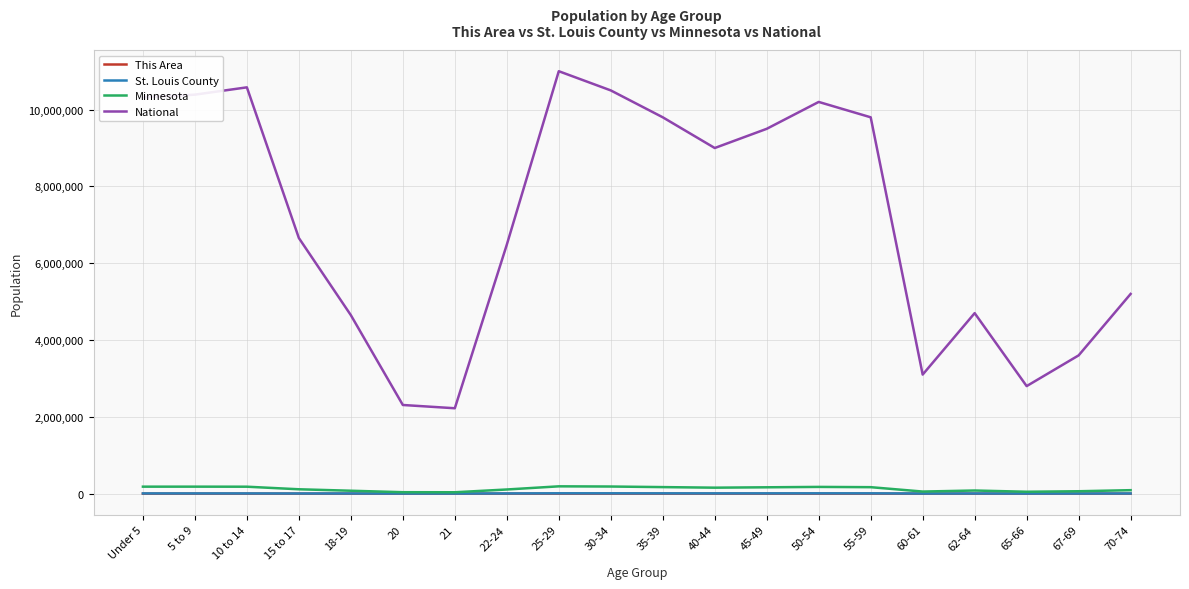

The St. Louis County series shows 7500 at 55-59. True or false?

True